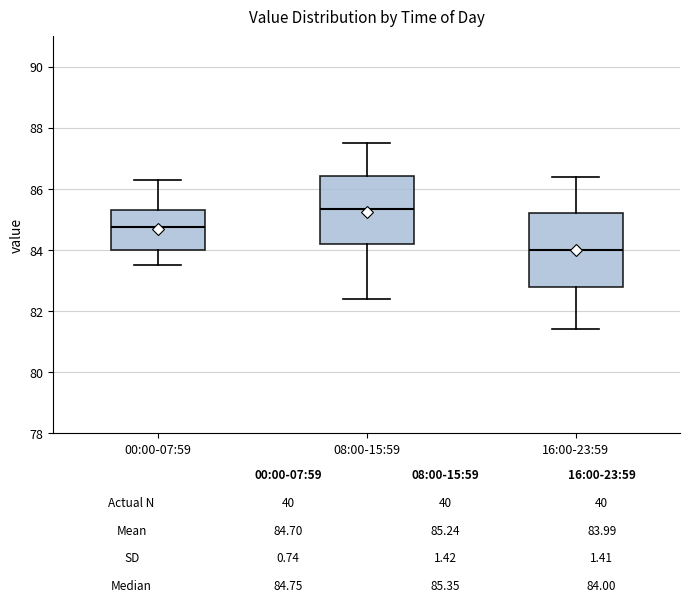

Which box's median line is the lowest?

16:00-23:59